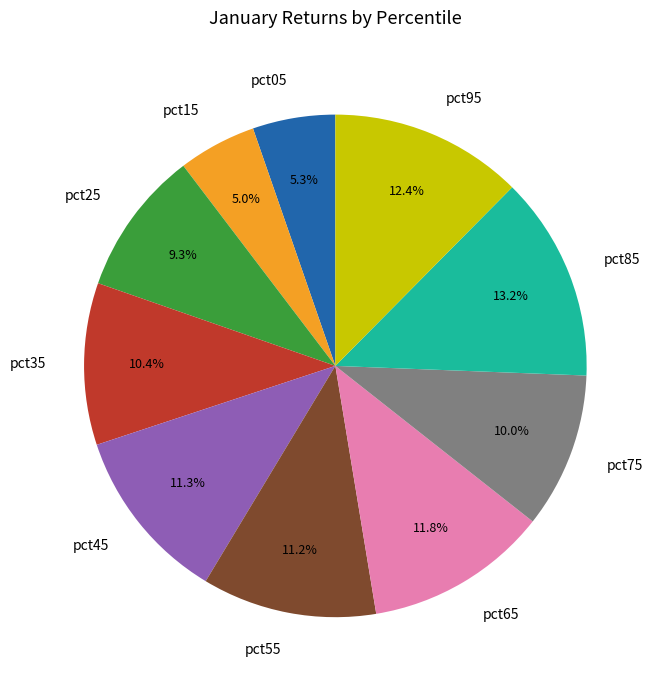

Combined, do pct55 and pct95 account for over 50%?

No